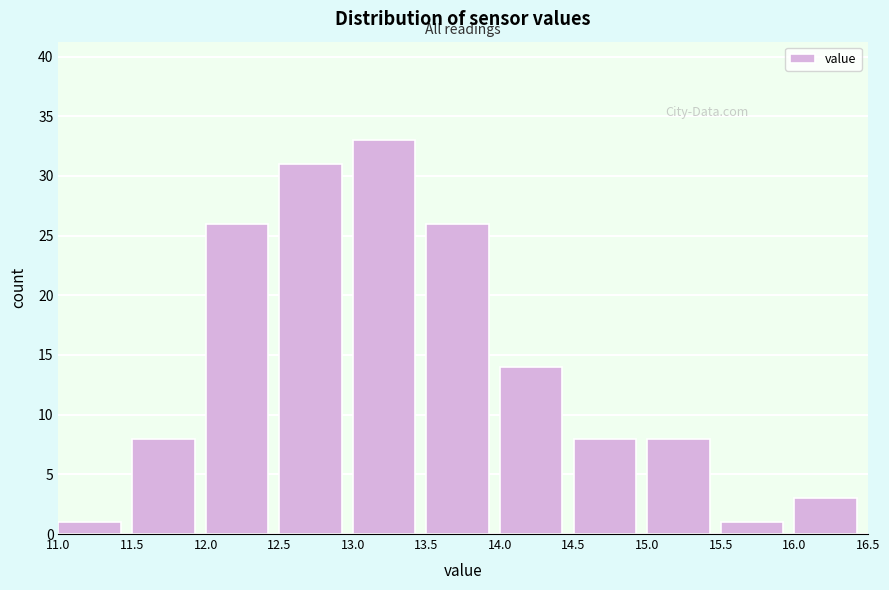

Over which range of the x-axis is the bar tallest?

13.0 to 13.5